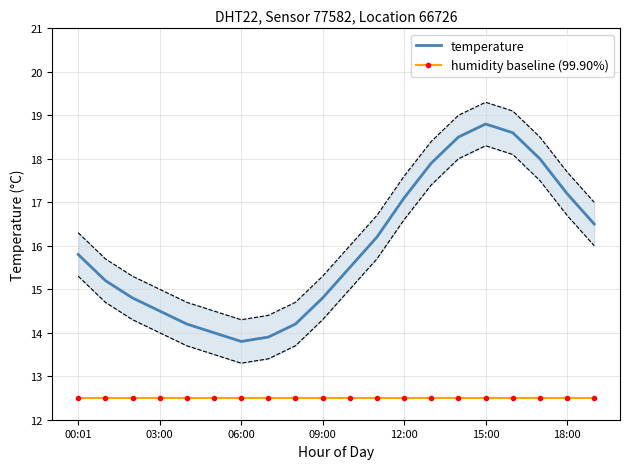

What position from the right is 7?

13